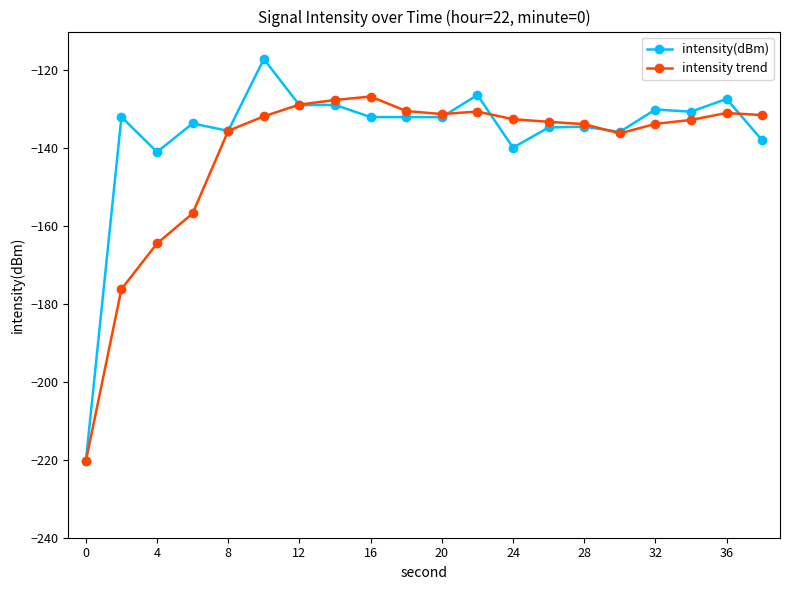

Which series has the largest range (max minus min)?

intensity(dBm)